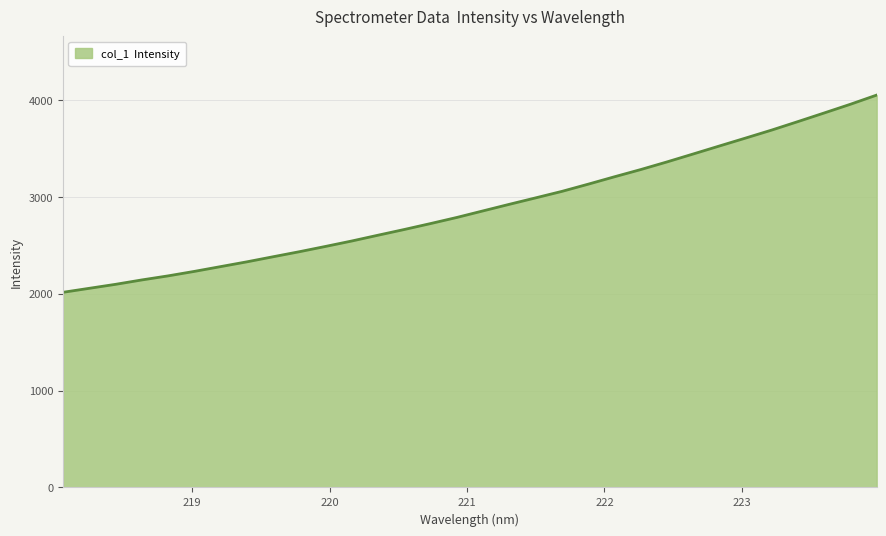

What is the difference between the second highest and second lowest values?

1901.4